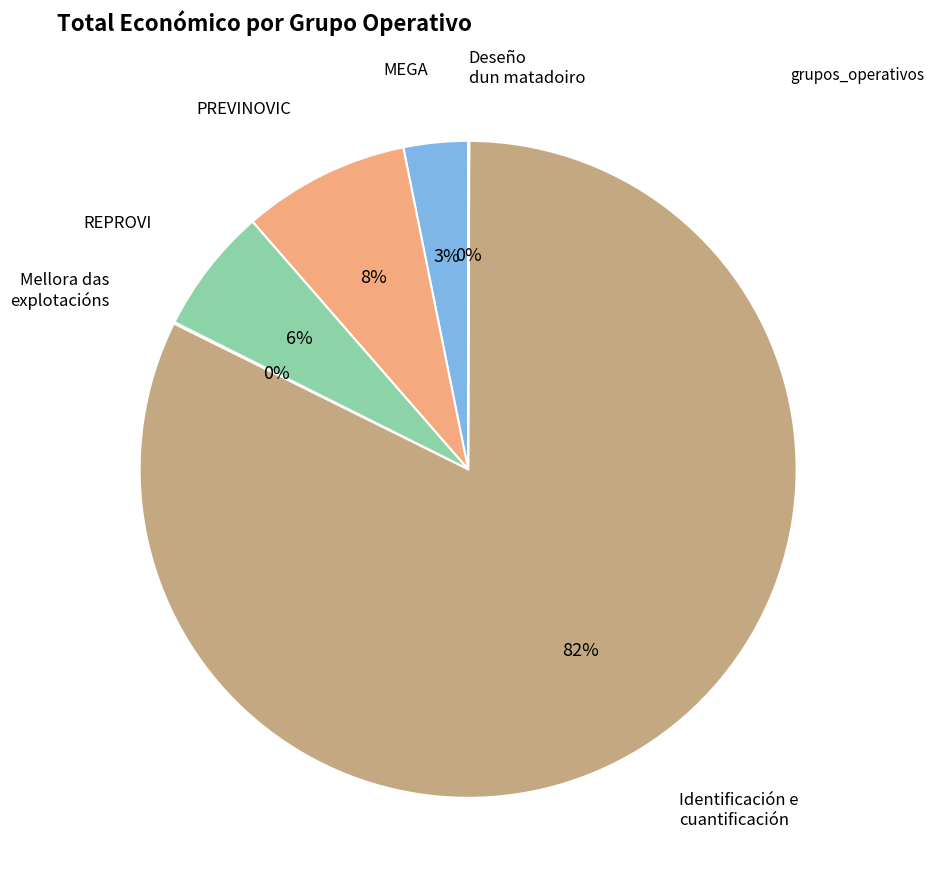

Is there a majority slice in this chart?

Yes